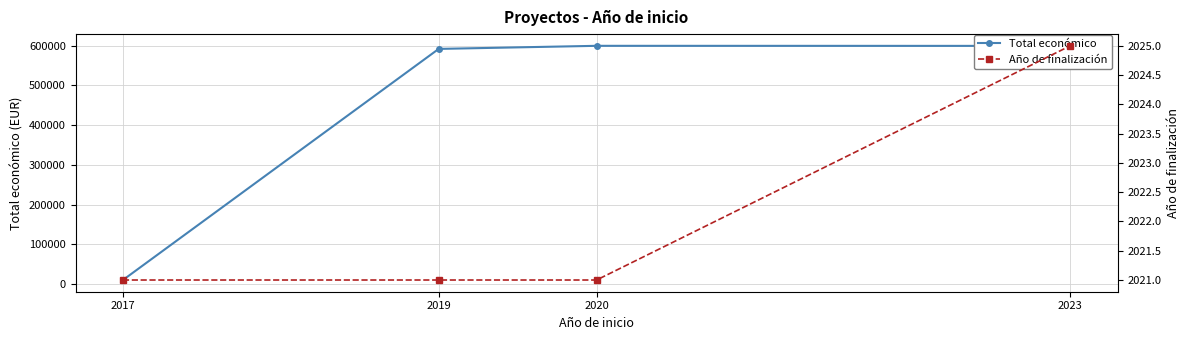

True or false: Total económico and Año de finalización cross at least once.

False